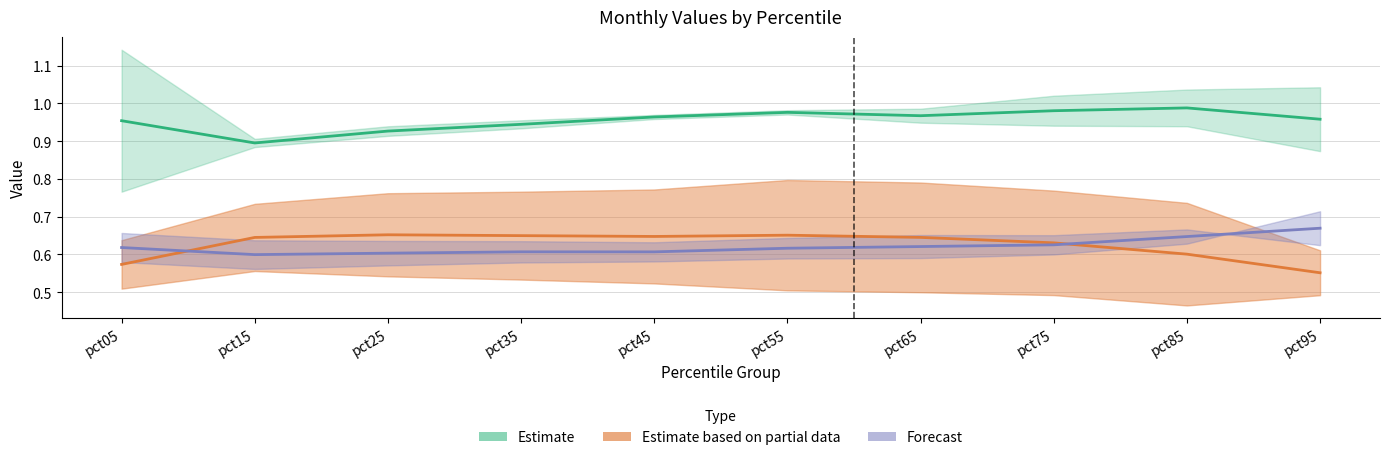

Is the value of Jan at pct05 greater than the value of Feb at pct85?

No